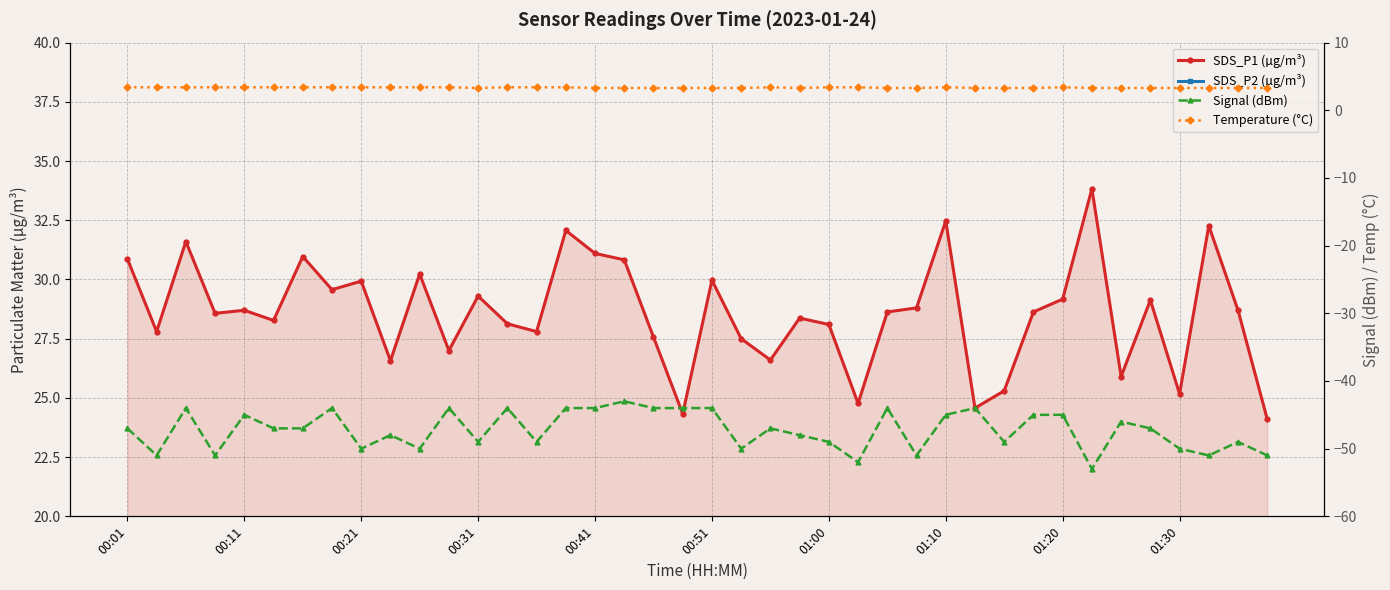

What are all the series names shown in the legend?

SDS_P1 (µg/m³), SDS_P2 (µg/m³), Signal (dBm), Temperature (°C)